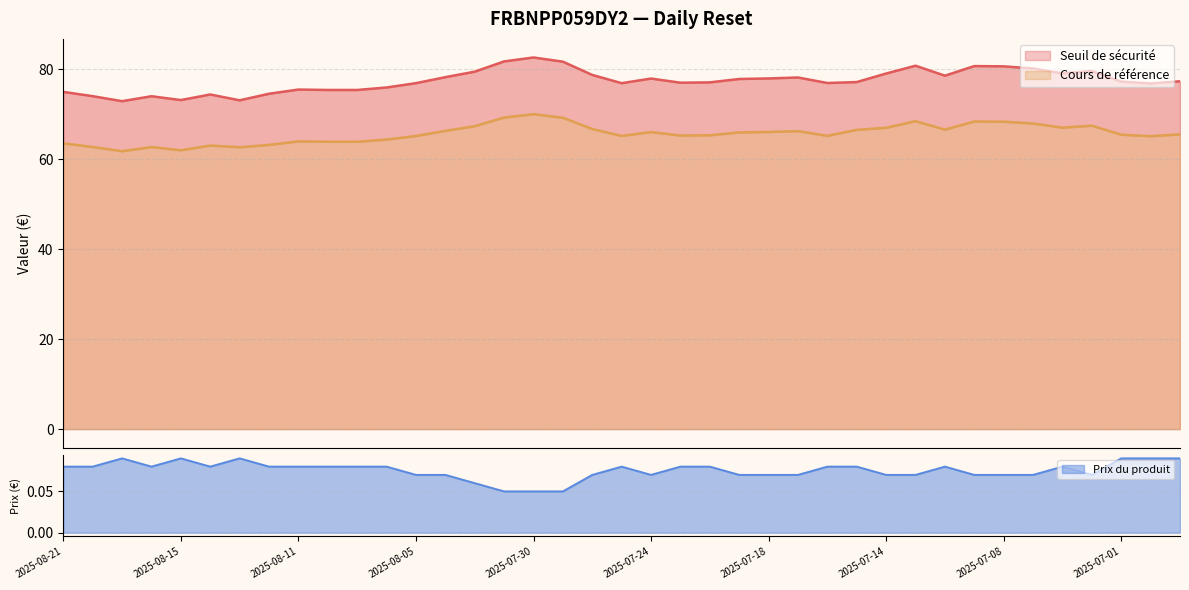

Rank the series by their average value, from lowest to highest.

Prix du produit, Cours de référence, Seuil de sécurité